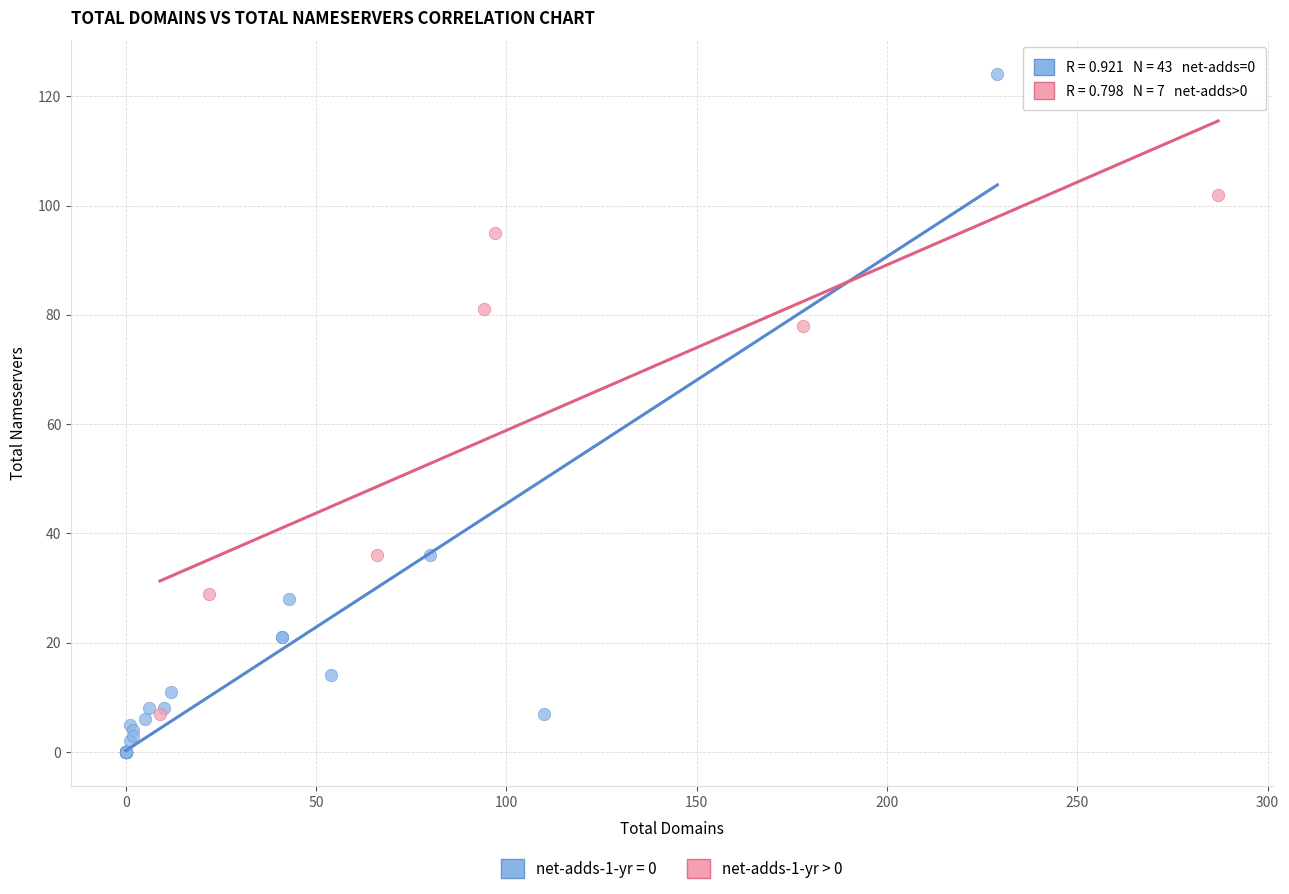

Which series has the widest spread of Y values?

net-adds-1-yr = 0